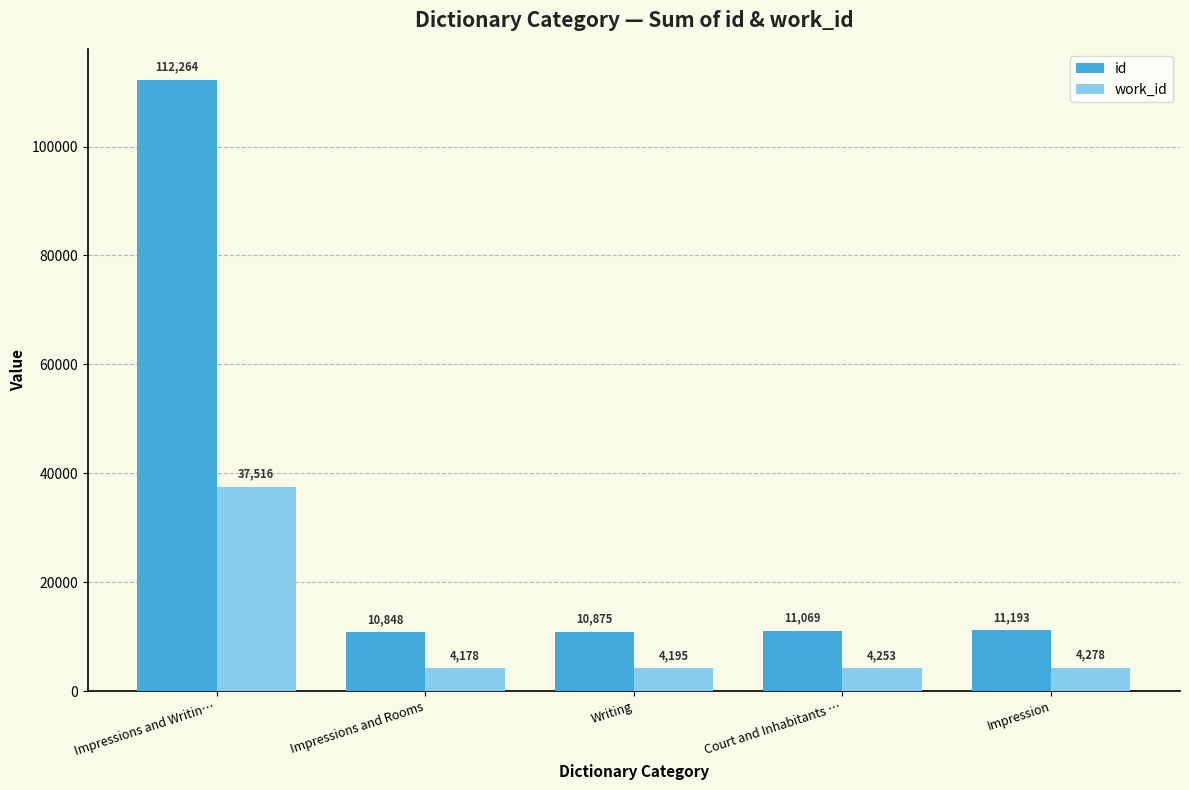

Which series has the largest total across all categories?

id